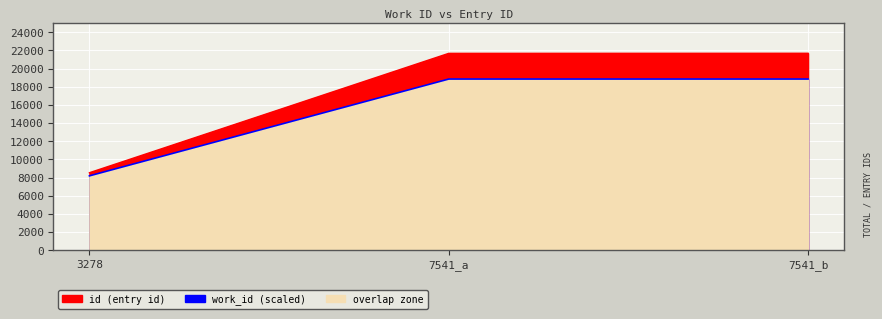

At which label does id first exceed 21682?

7541_b